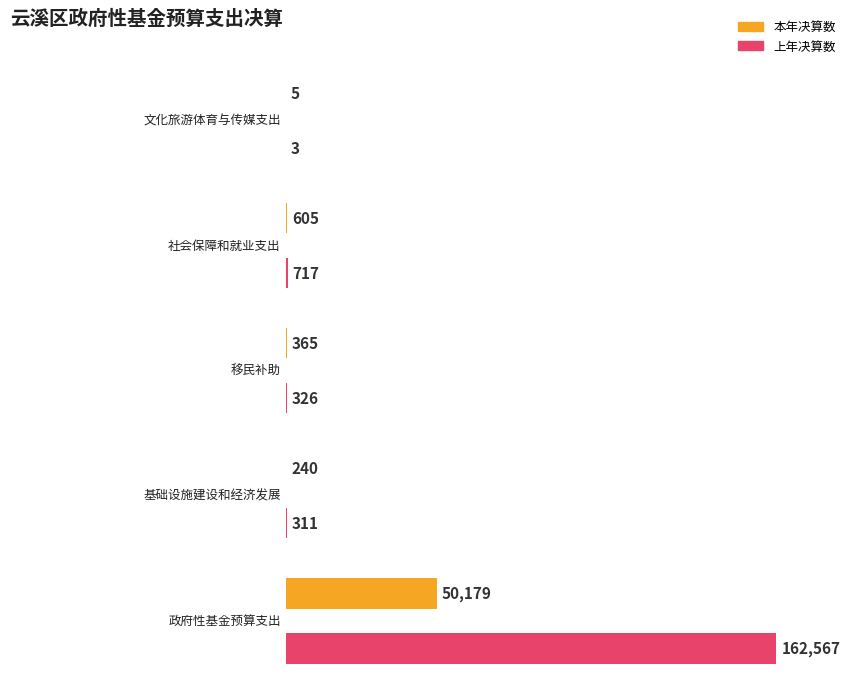

What is the total value across all series at 基础设施建设和经济发展?

551